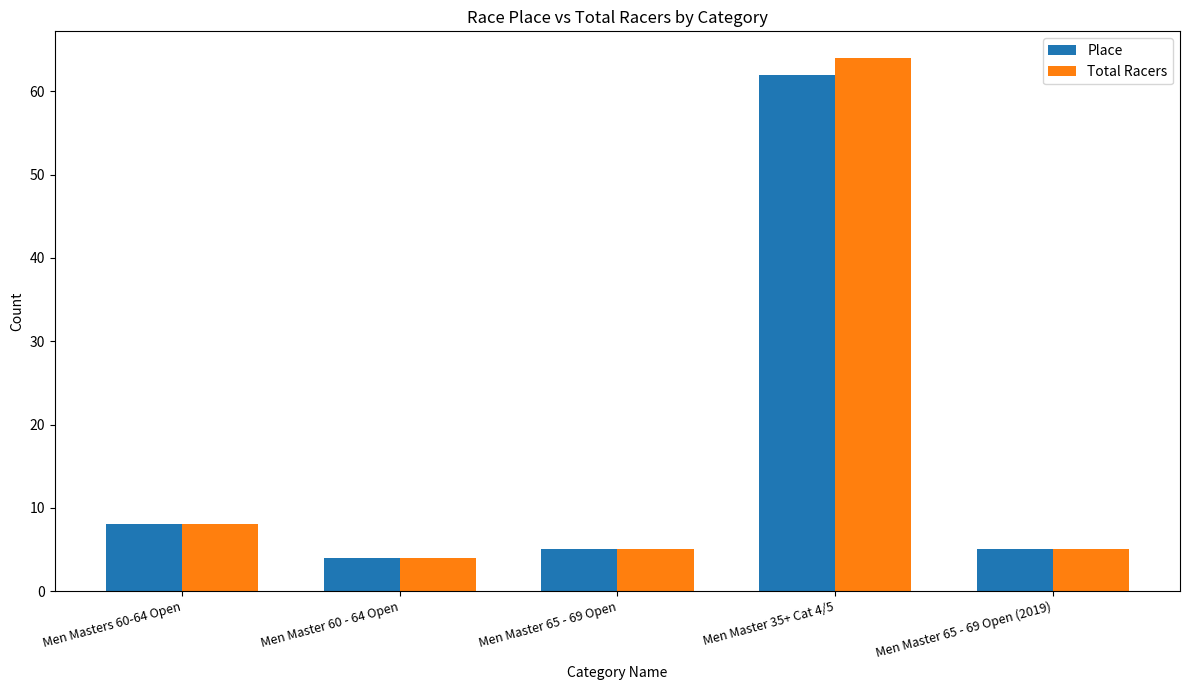

At which label does Place reach its minimum?

Men Master 60 - 64 Open